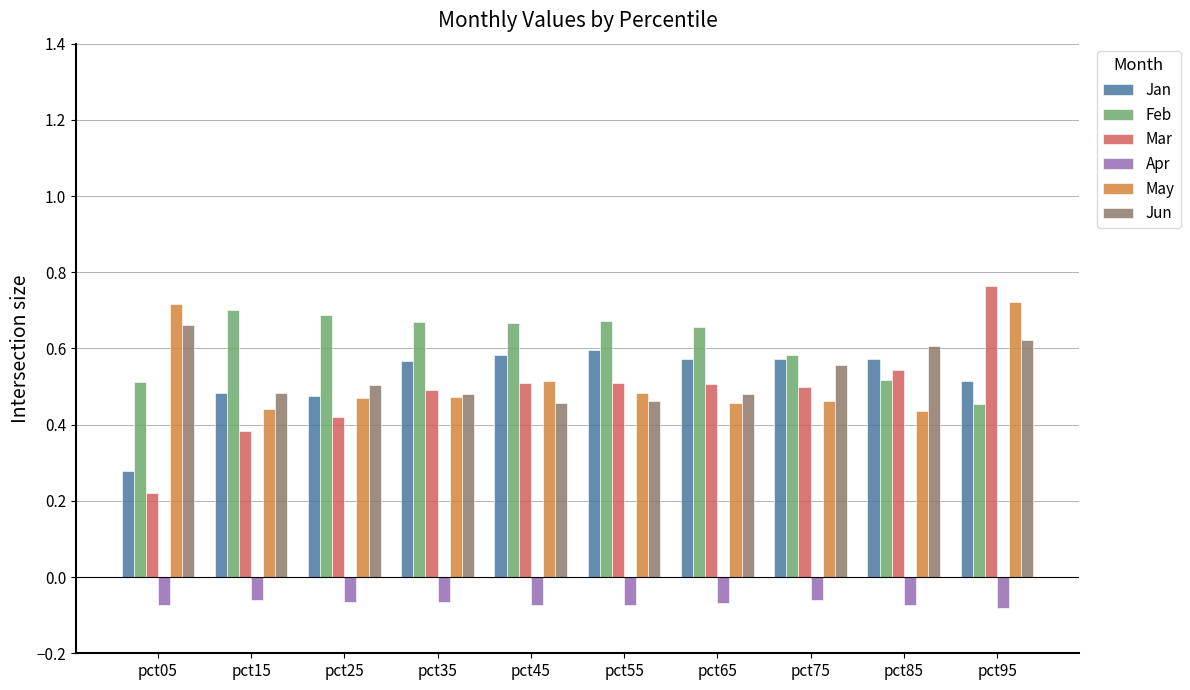

Which label corresponds to the largest value in the chart?

pct95